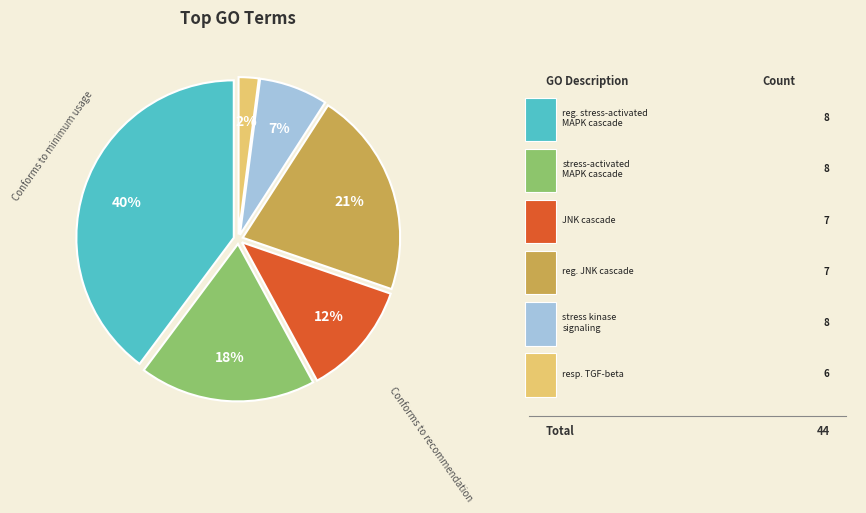

To the nearest percent, what is the difference between the largest and smallest slice percentages?

38%